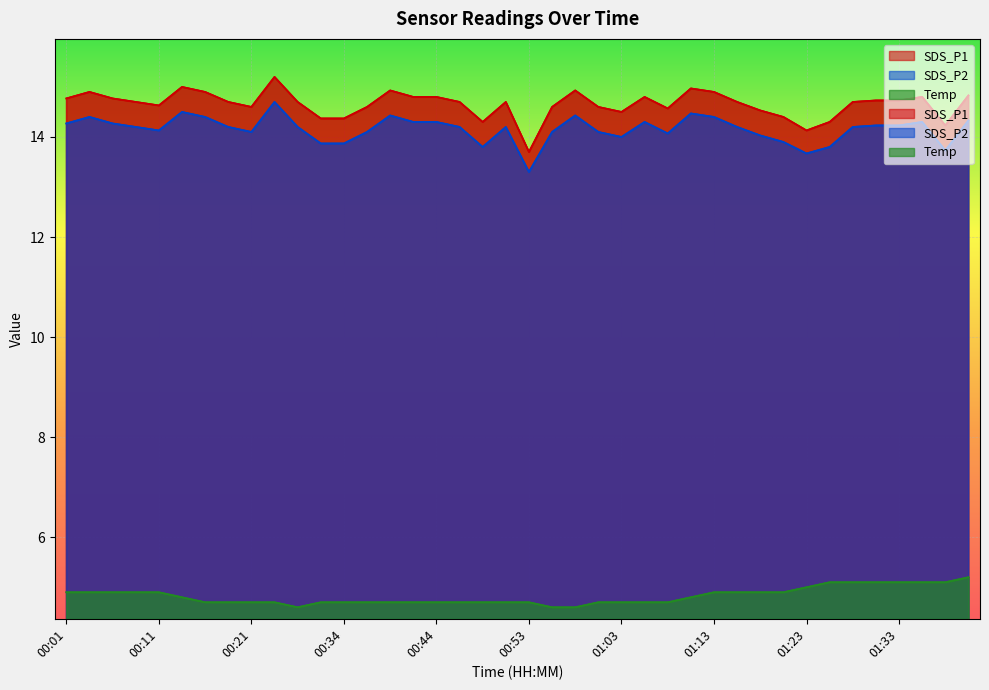

Which series has the largest total across all categories?

SDS_P1